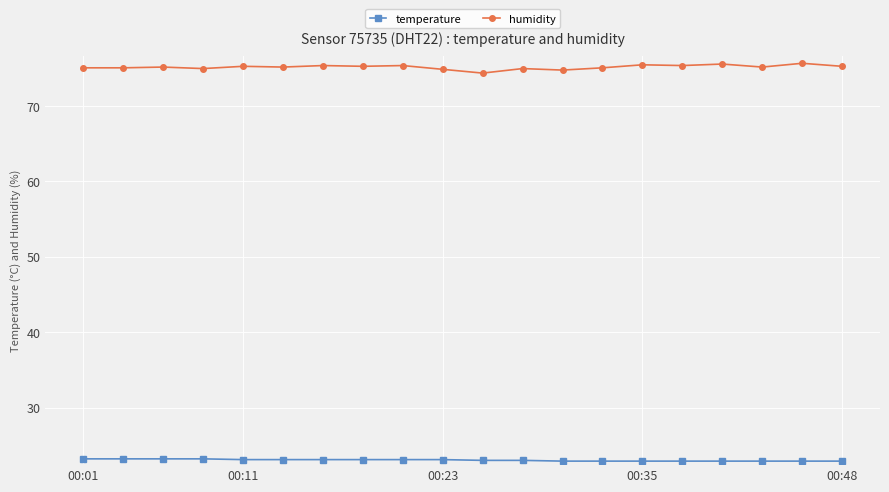

List the series in order of their peak value, lowest first.

temperature, humidity